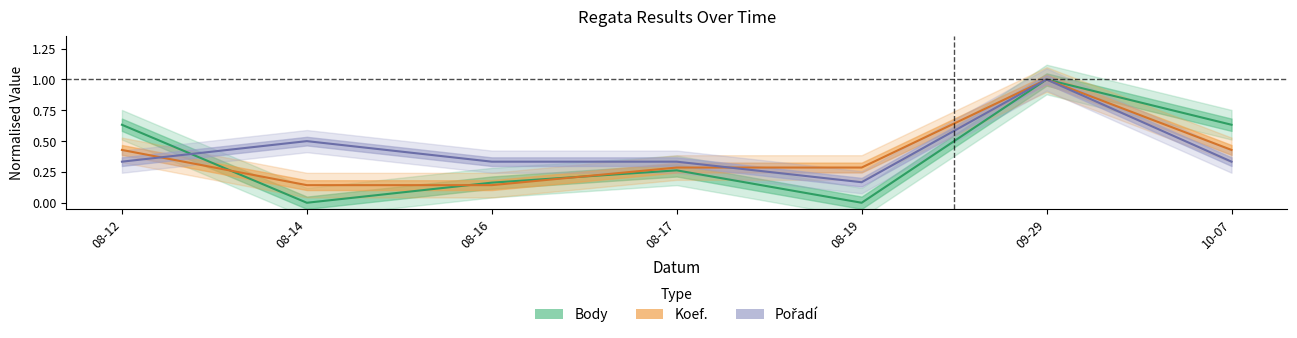

How many values in the Body series exceed 0?

5